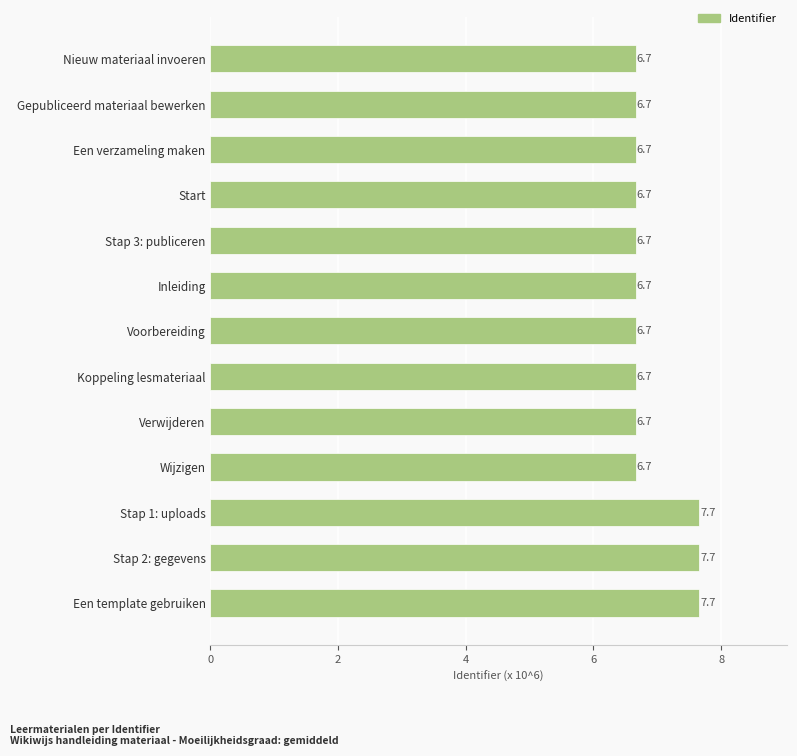

What is the maximum value shown in the chart?

7.7